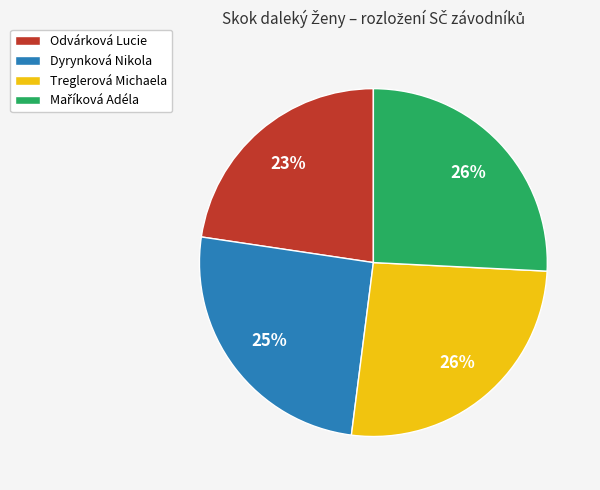

Which category has the smallest portion of the pie?

Odvárková Lucie